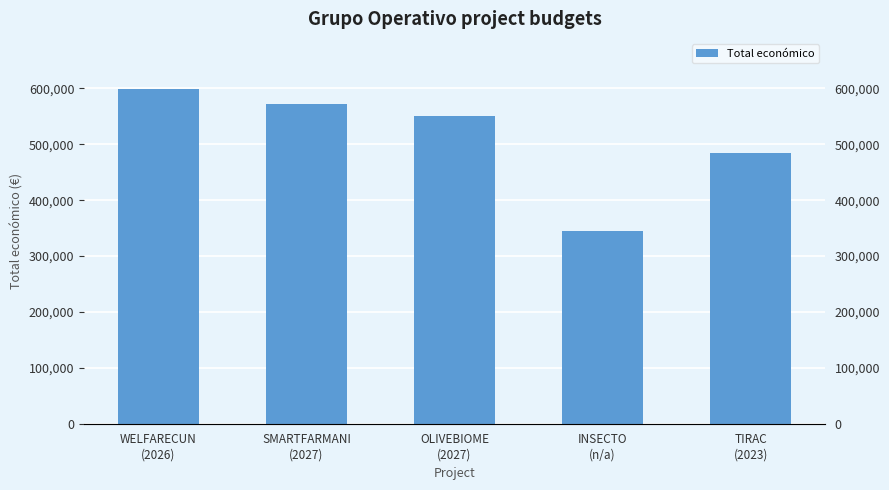

How many data points does each series have?

5